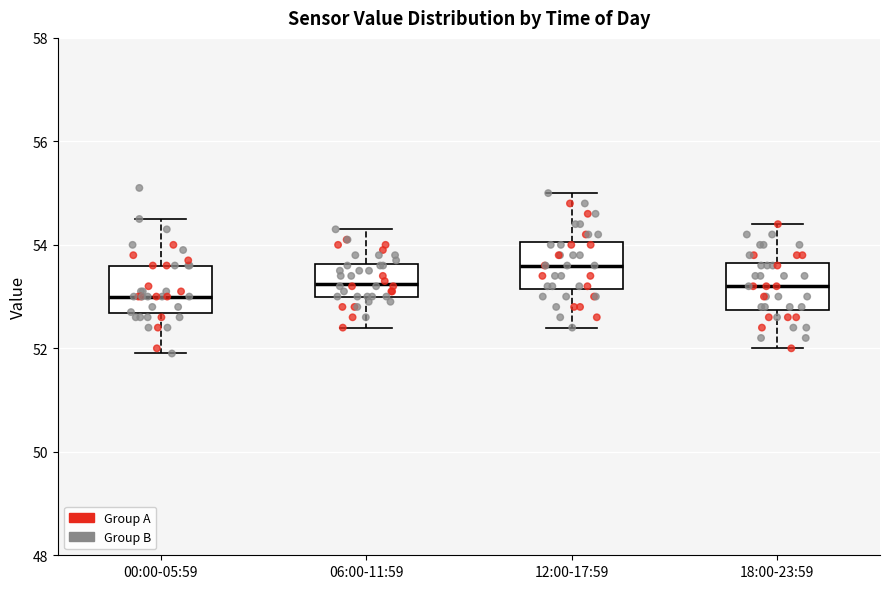

Reading left to right, read every box against the y-axis: the position of its median line, the range the box covers, and the ends of its whiskers. The values are not printed on the chart, so give them approximately, as read against the axis.

00:00-05:59: median 53.0, box 52.6 to 53.6, whiskers 52.0 to 54.6
06:00-11:59: median 53.2, box 53.0 to 53.6, whiskers 52.4 to 54.4
12:00-17:59: median 53.6, box 53.2 to 54.0, whiskers 52.4 to 55.0
18:00-23:59: median 53.2, box 52.8 to 53.6, whiskers 52.0 to 54.4